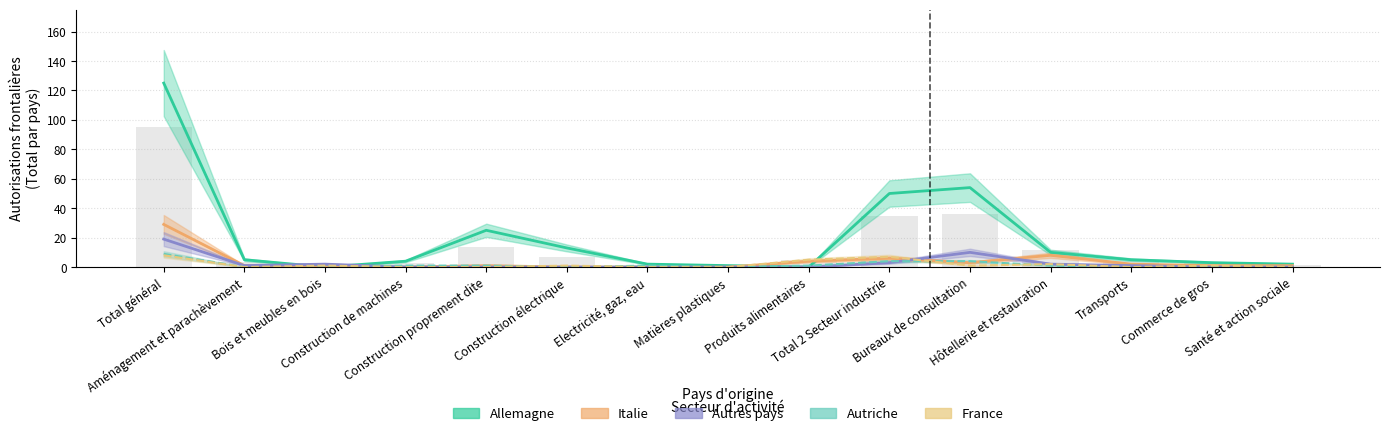

What is the spread (max minus min) of values at Hôtellerie et restauration?

9